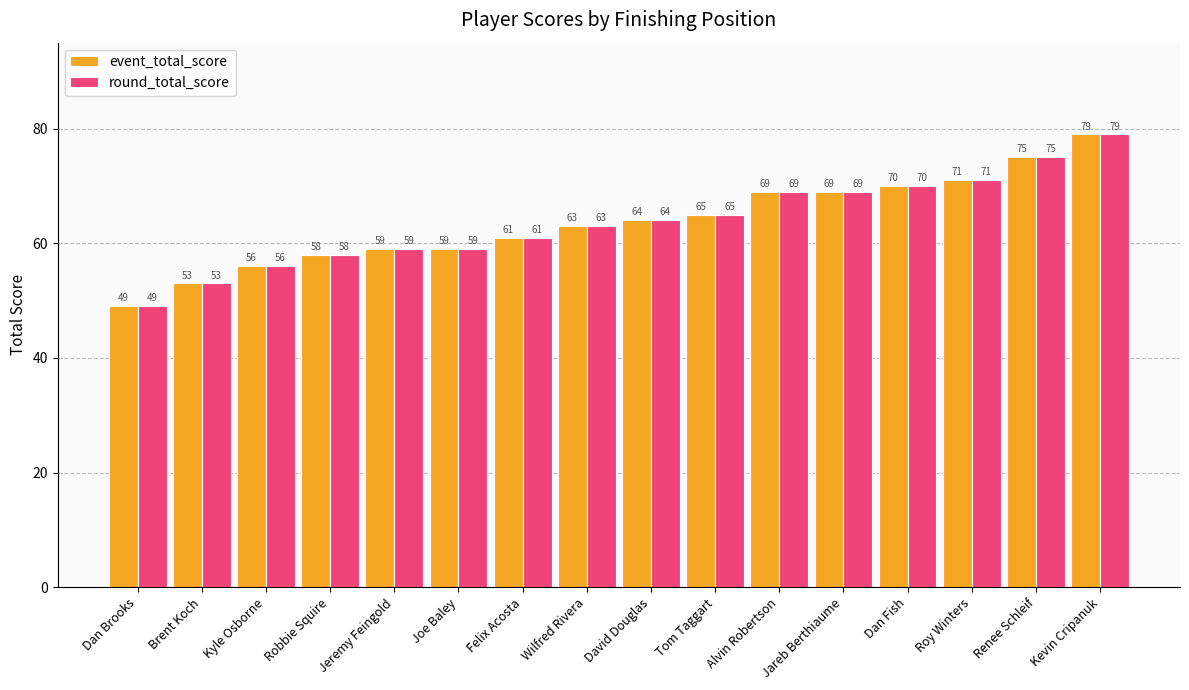

At which category is the sum across all series the highest?

Kevin Cripanuk